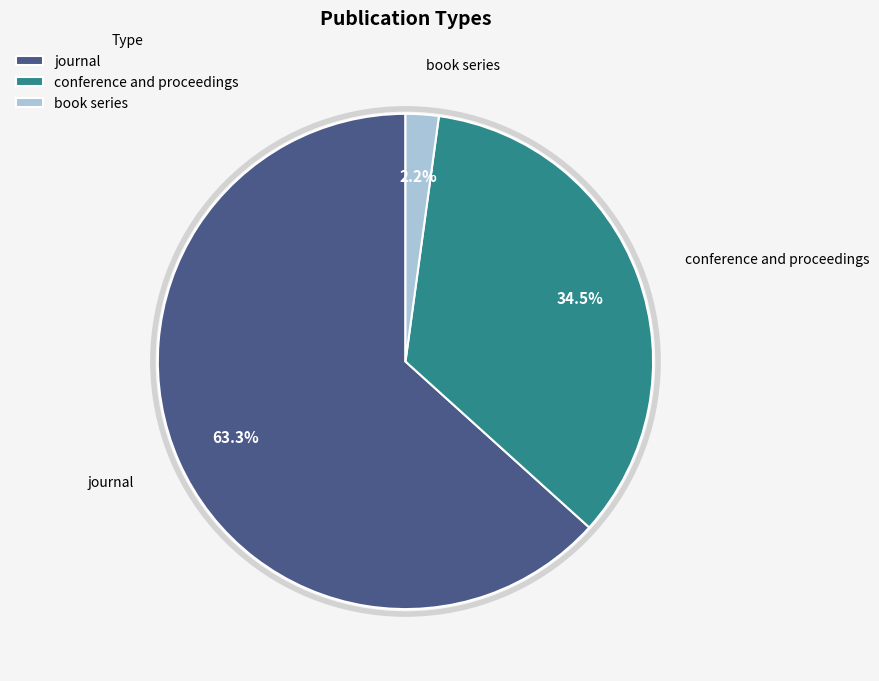

Does journal account for over 50% of the chart?

Yes